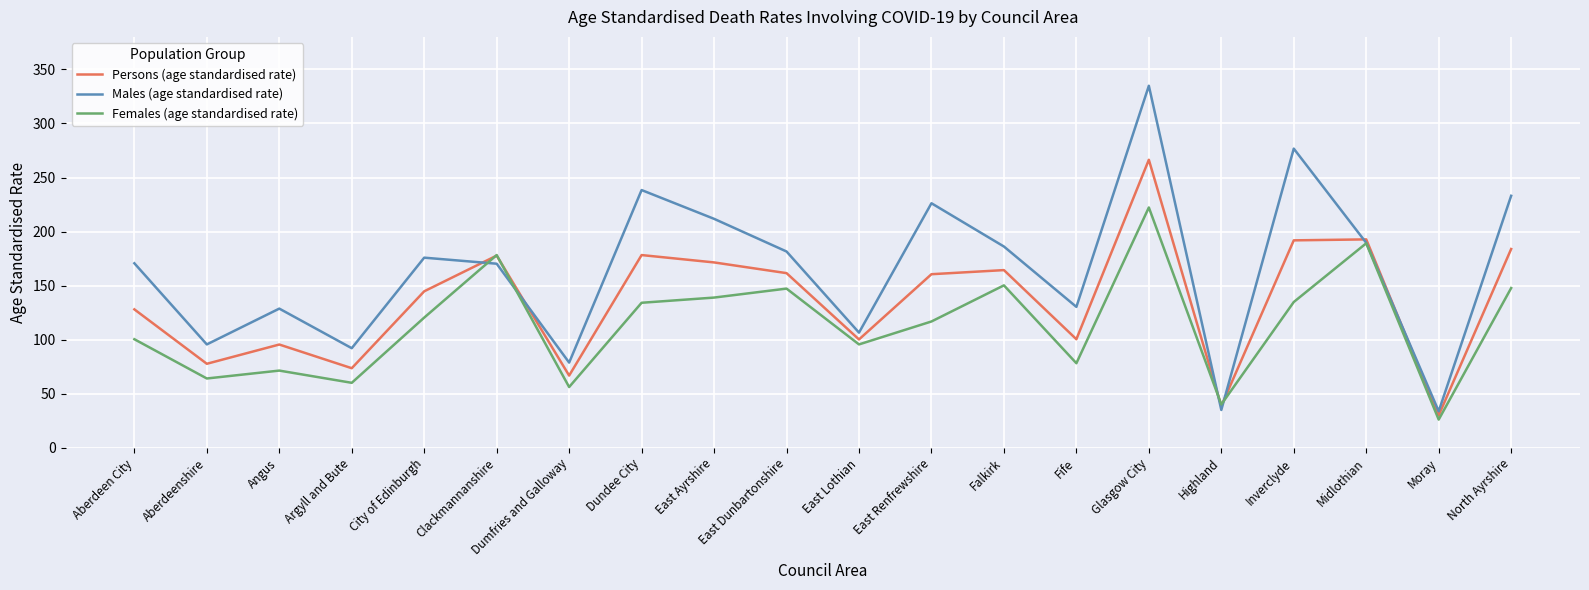

At which category does Persons (age standardised rate) reach its first local valley?

Aberdeenshire